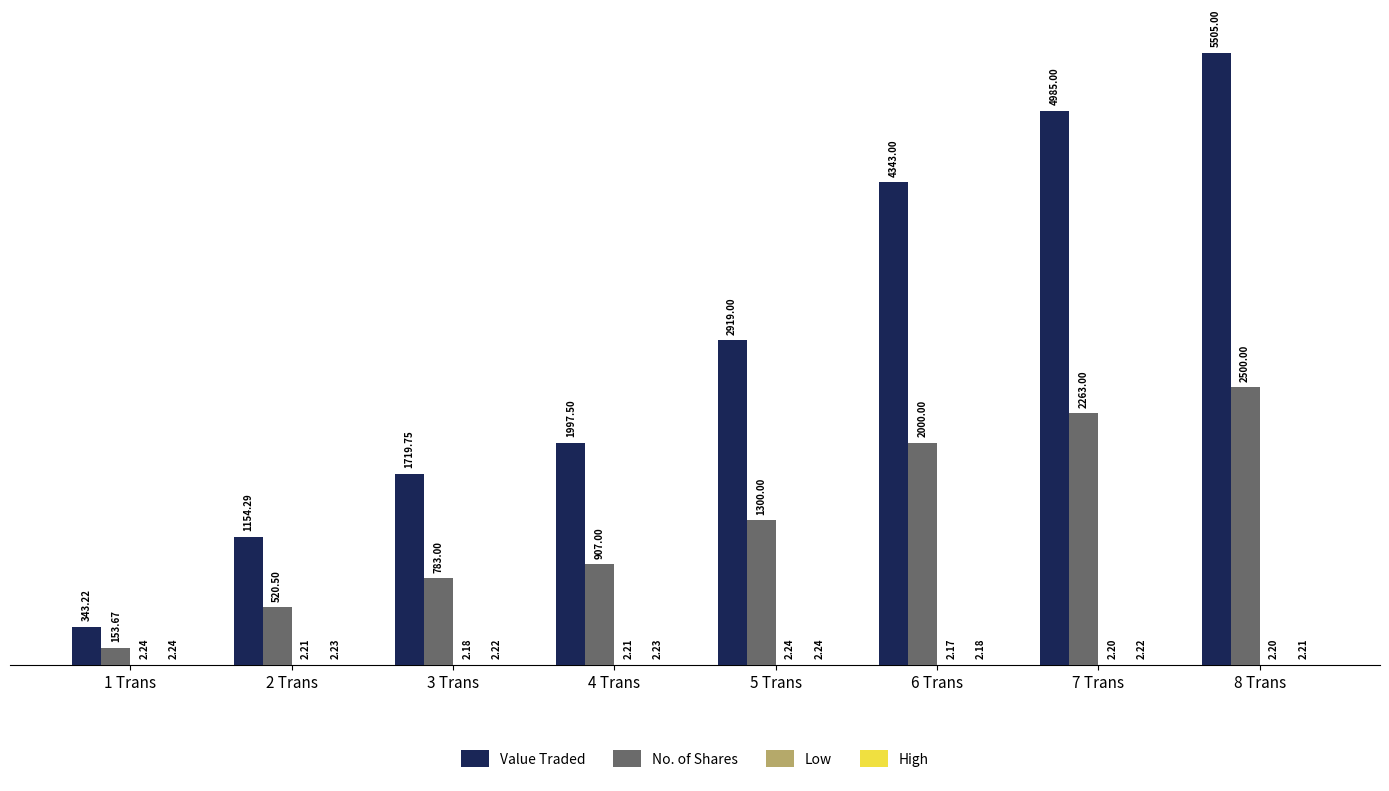

Which series changed the most between 6 Trans and 7 Trans?

Value Traded